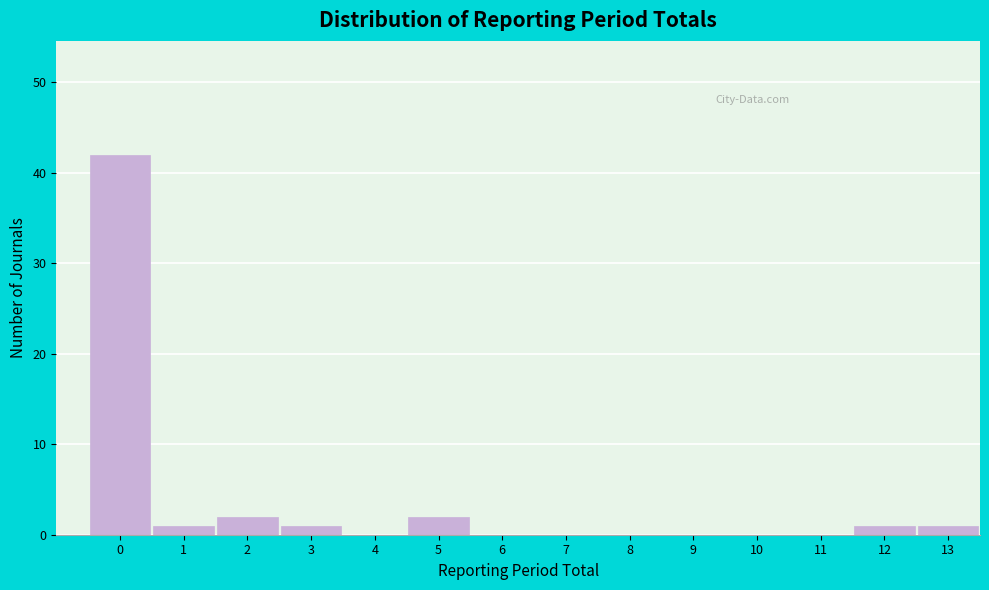

Reading right to left, what are all the values shown in this chart?

13=1	12=1	11=0	10=0	9=0	8=0	7=0	6=0	5=2	4=0	3=1	2=2	1=1	0=42